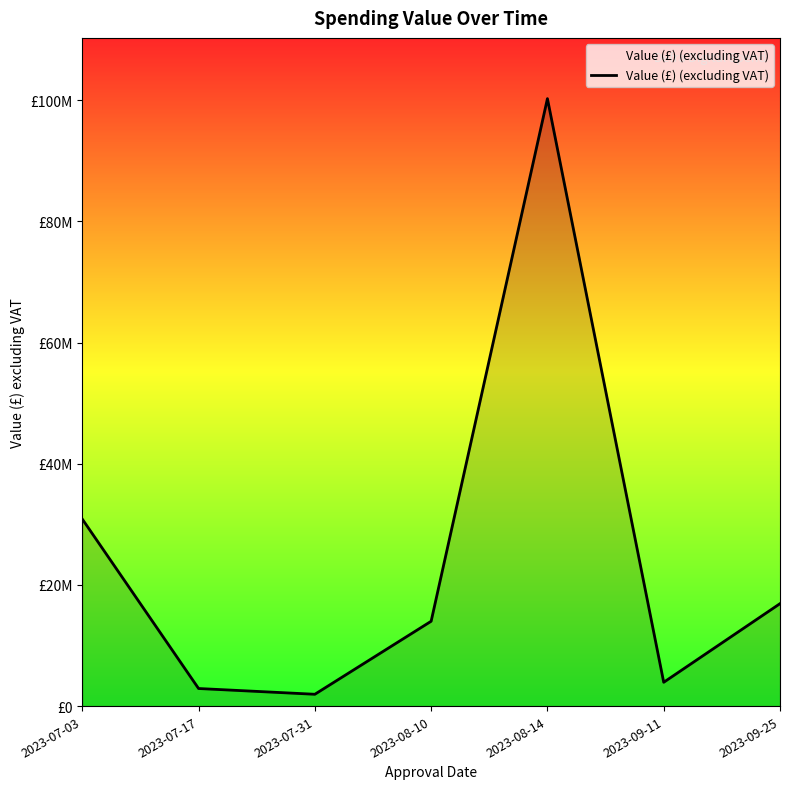

What is the difference between the maximum and minimum values?

98298884